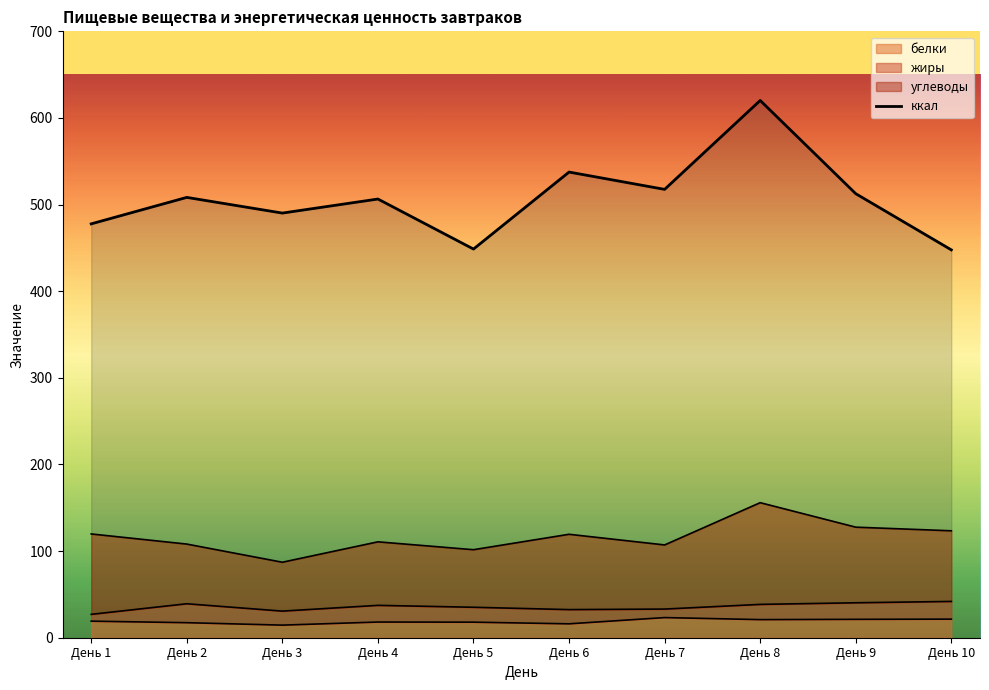

How many interior local peaks (higher than both neighbors) does the data have?

4